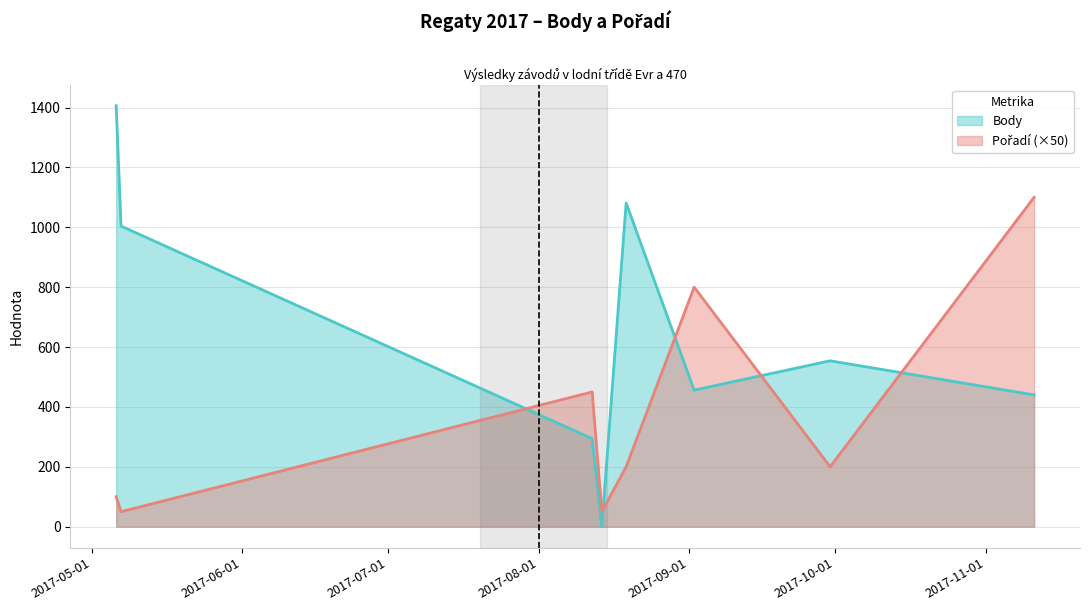

What position from the left is 2017-08-12?

3